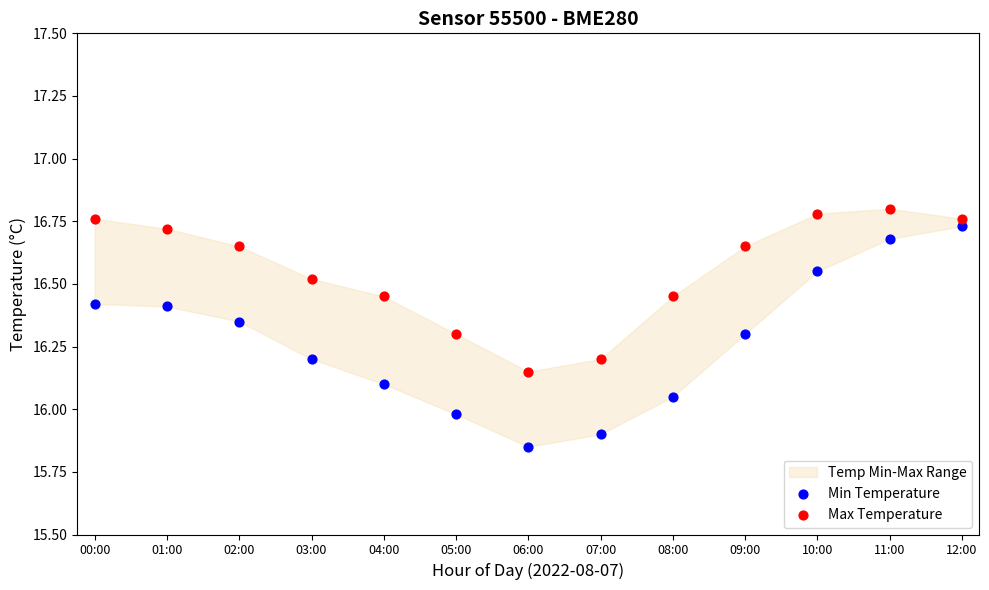

Which series reaches the maximum Y coordinate?

Max Temperature